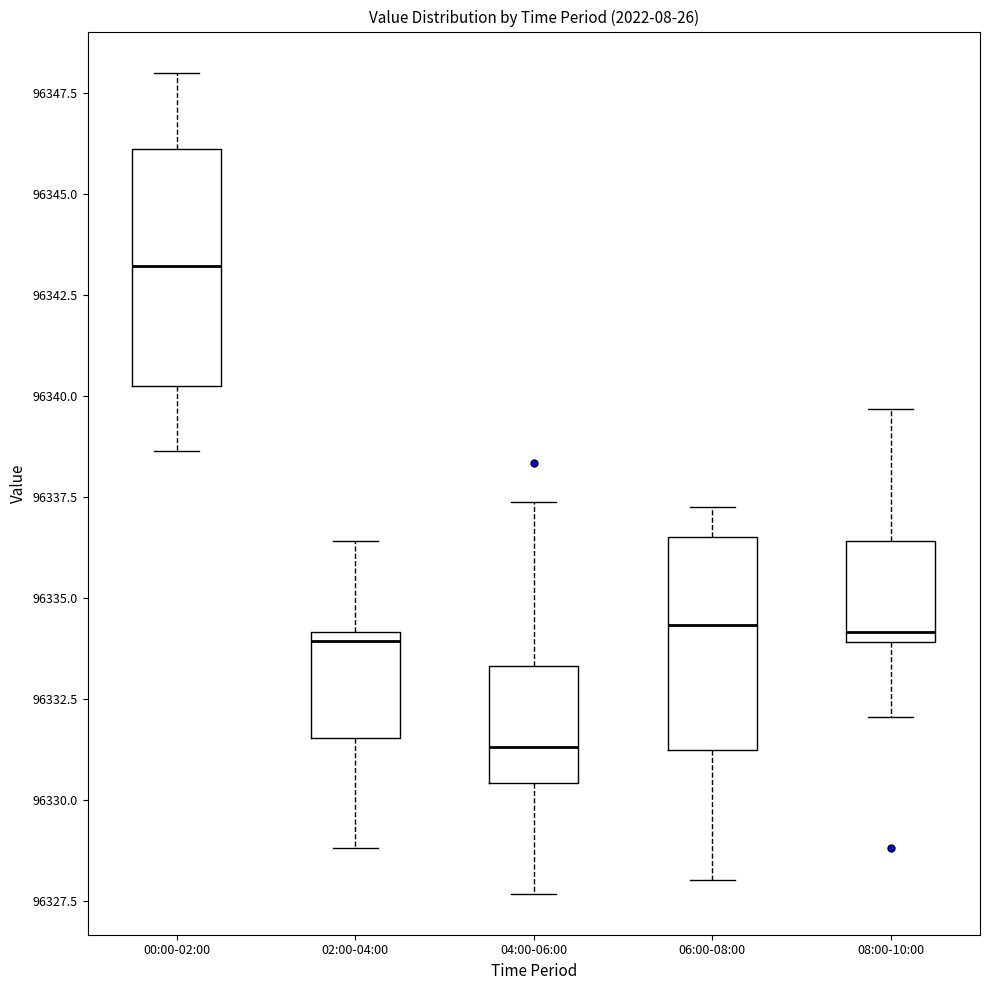

Reading left to right, read every box against the y-axis: the position of its median line, the range the box covers, and the ends of its whiskers. The values are not printed on the chart, so give them approximately, as read against the axis.

00:00-02:00: median 96343.0, box 96340.0 to 96346.0, whiskers 96338.5 to 96348.0
02:00-04:00: median 96334.0 (just below the box's upper edge), box 96331.5 to 96334.0, whiskers 96329.0 to 96336.5
04:00-06:00: median 96331.5, box 96330.5 to 96333.5, whiskers 96327.5 to 96337.5
06:00-08:00: median 96334.5, box 96331.0 to 96336.5, whiskers 96328.0 to 96337.5
08:00-10:00: median 96334.0 (just above the box's lower edge), box 96334.0 to 96336.5, whiskers 96332.0 to 96339.5